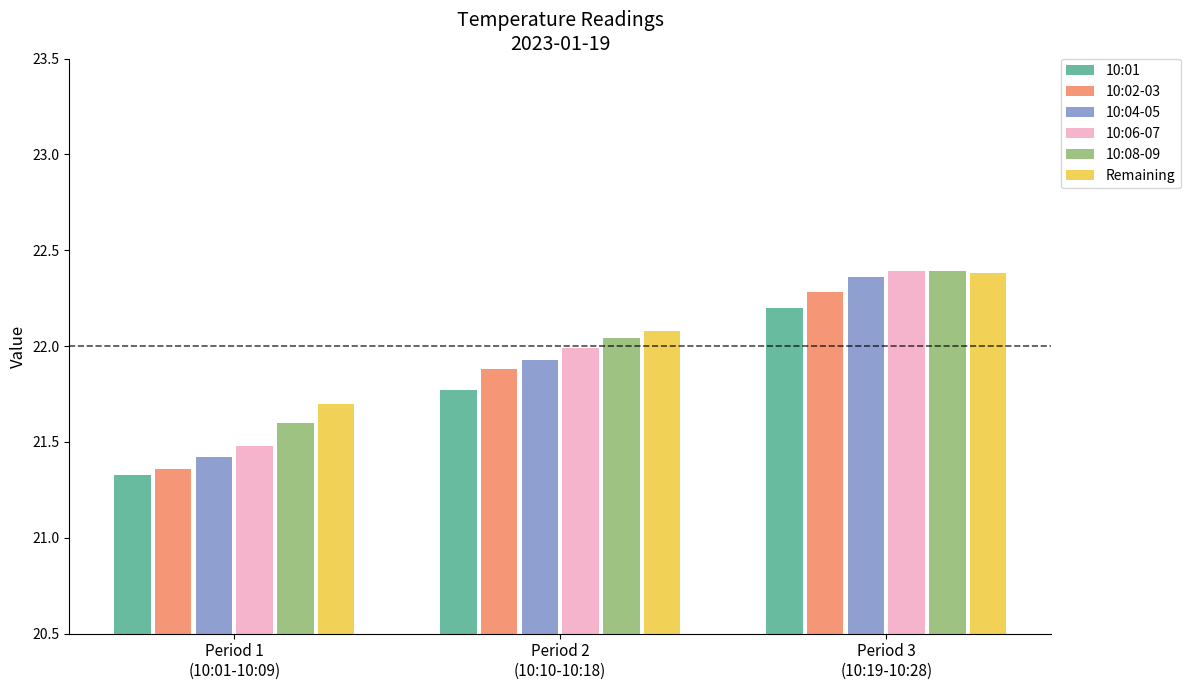

At Period 1
(10:01-10:09), list the series in order from smallest to largest.

10:01, 10:02-03, 10:04-05, 10:06-07, 10:08-09, Remaining